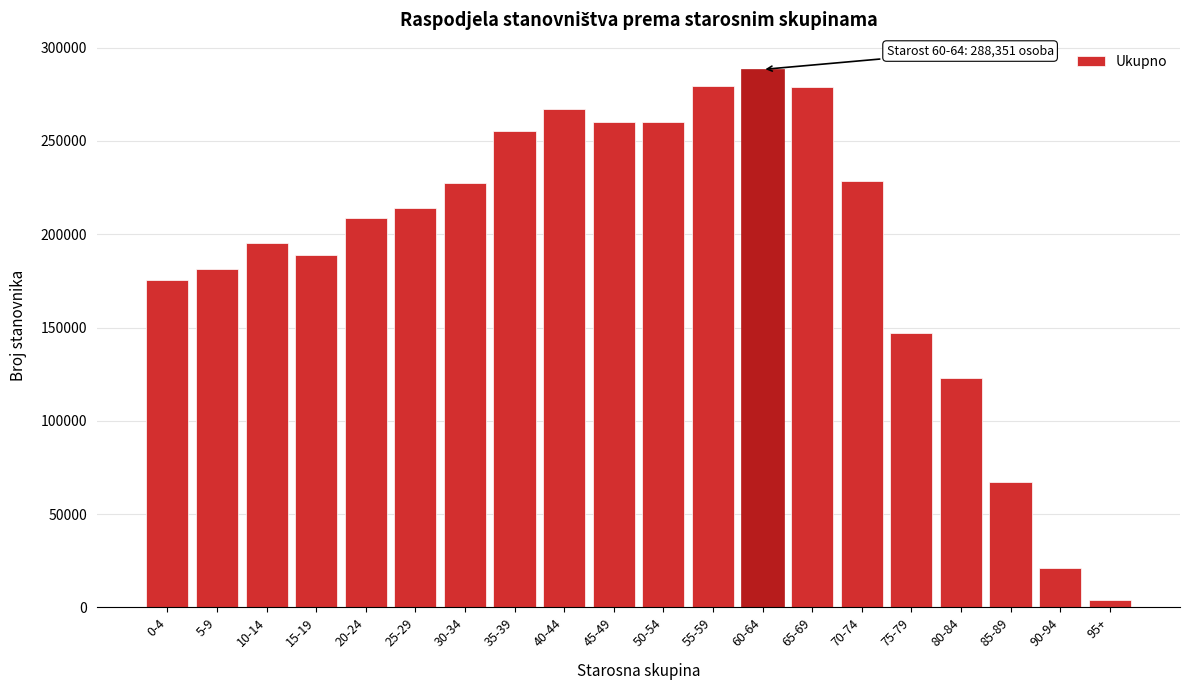

What is the label of the 15th bar from the left?

70-74